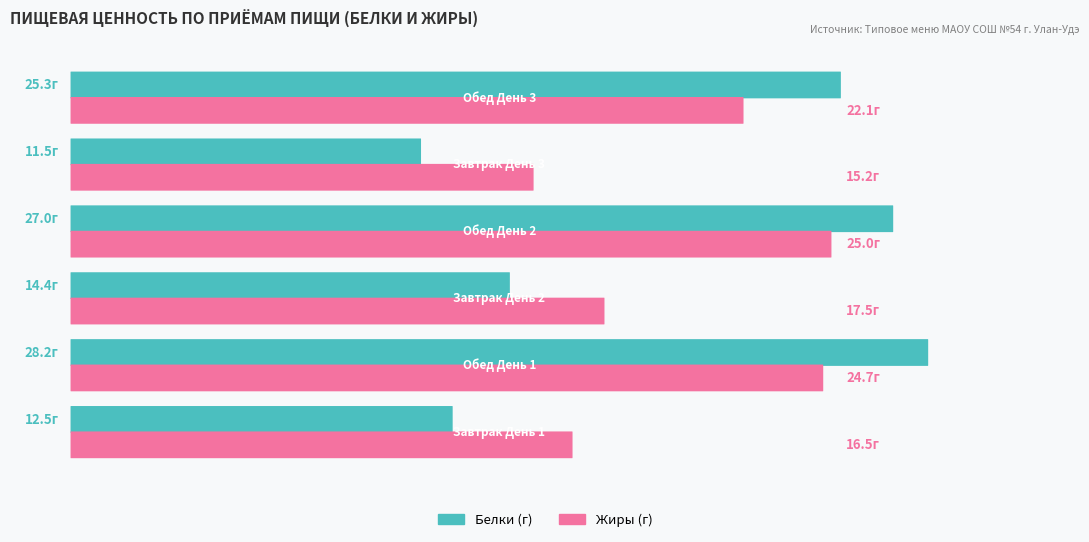

How many groups of bars are there?

6